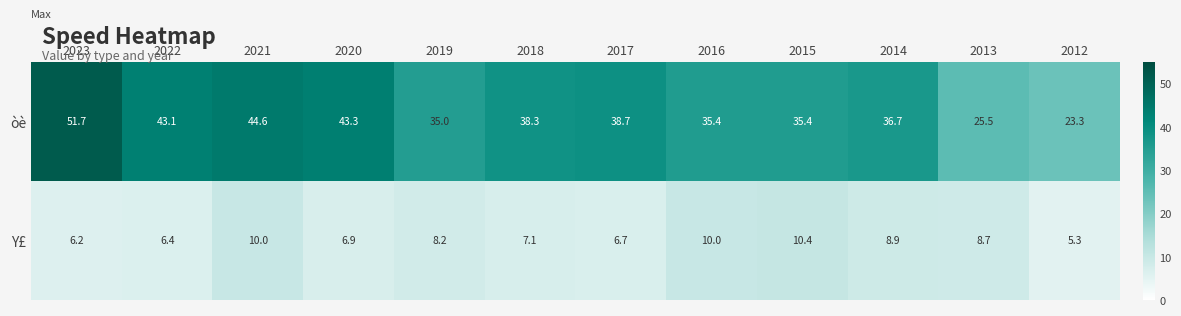

Is it true that òè equals 36.7 at 2014?

True